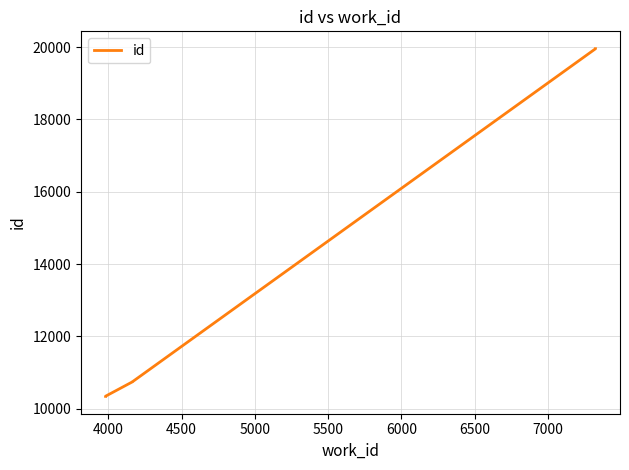

What is the value of the 4th point from the left?

10742